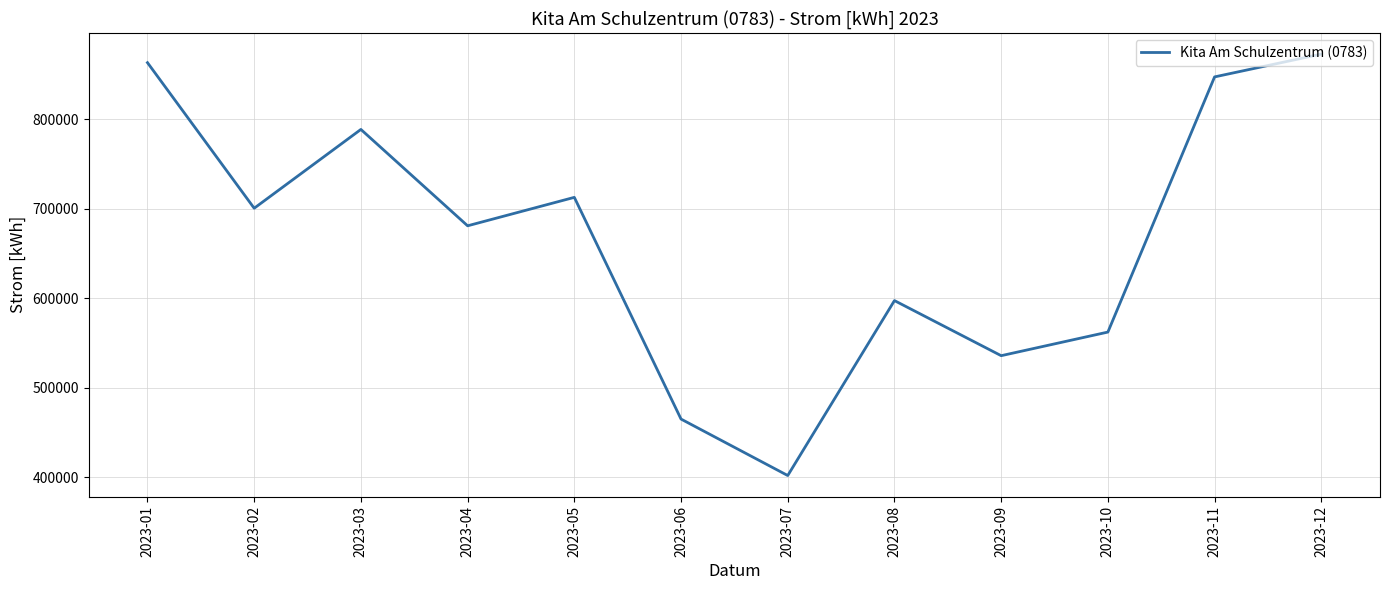

Count the number of categories in the chart.

12